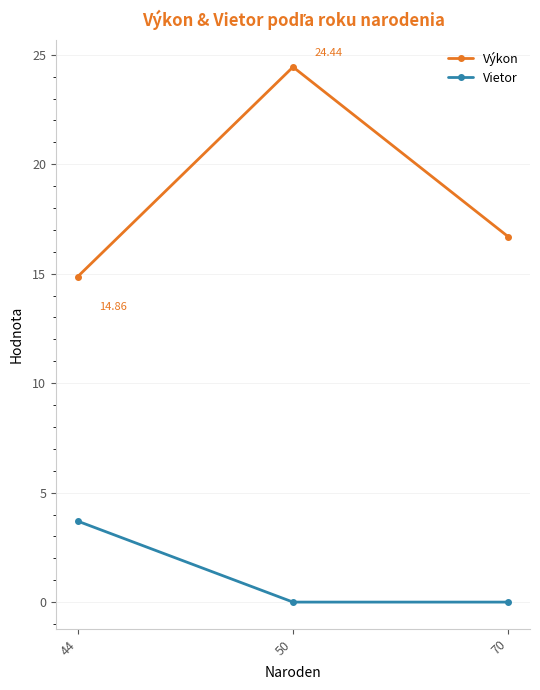

What is the difference between the Výkon values at 44 and 70?

1.8